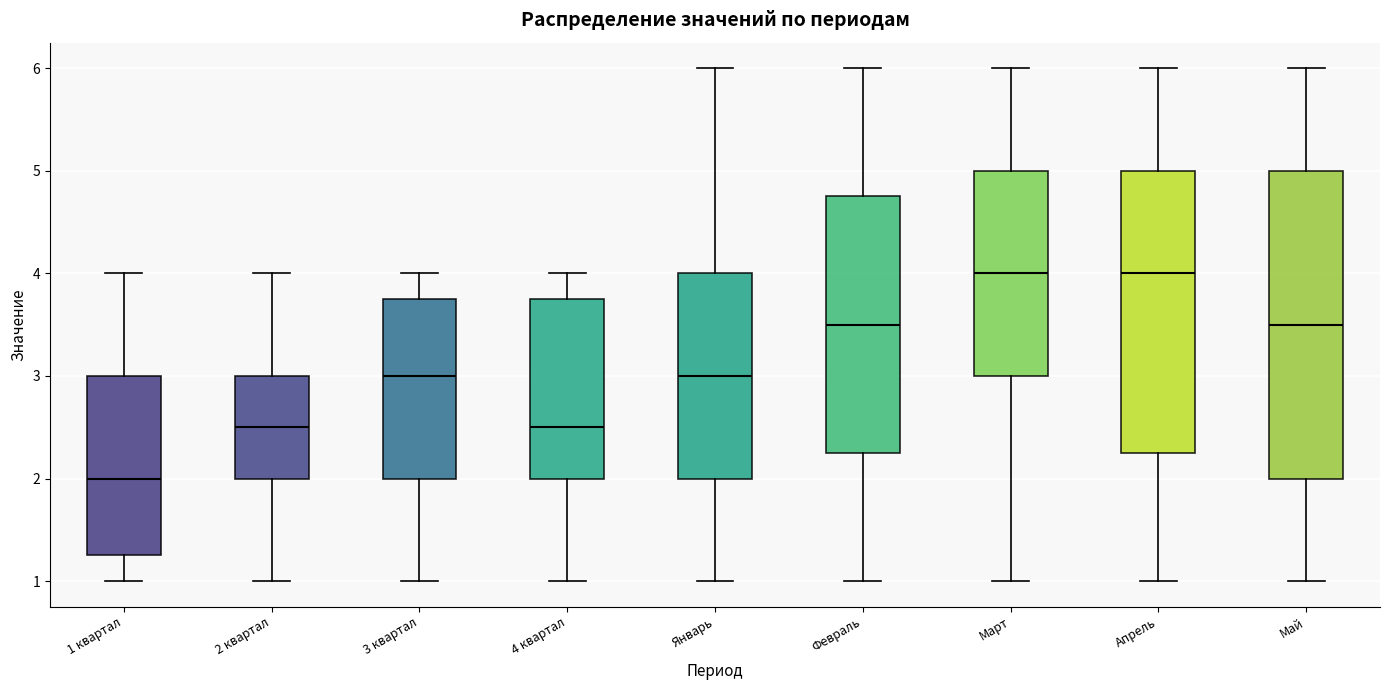

Which box has the lowest median line?

1 квартал